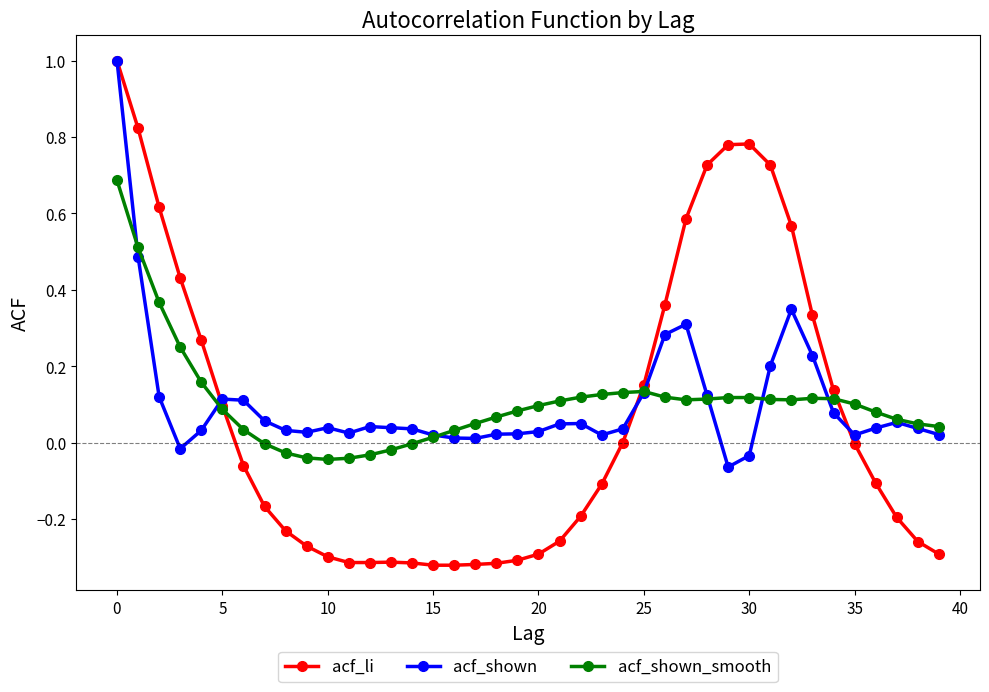

In acf_shown, how many points are lower than both neighbors (excluding endpoints)?

7